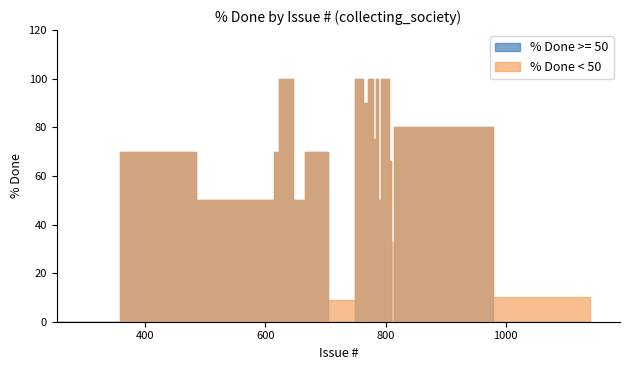

How many categories are shown in the chart?

20